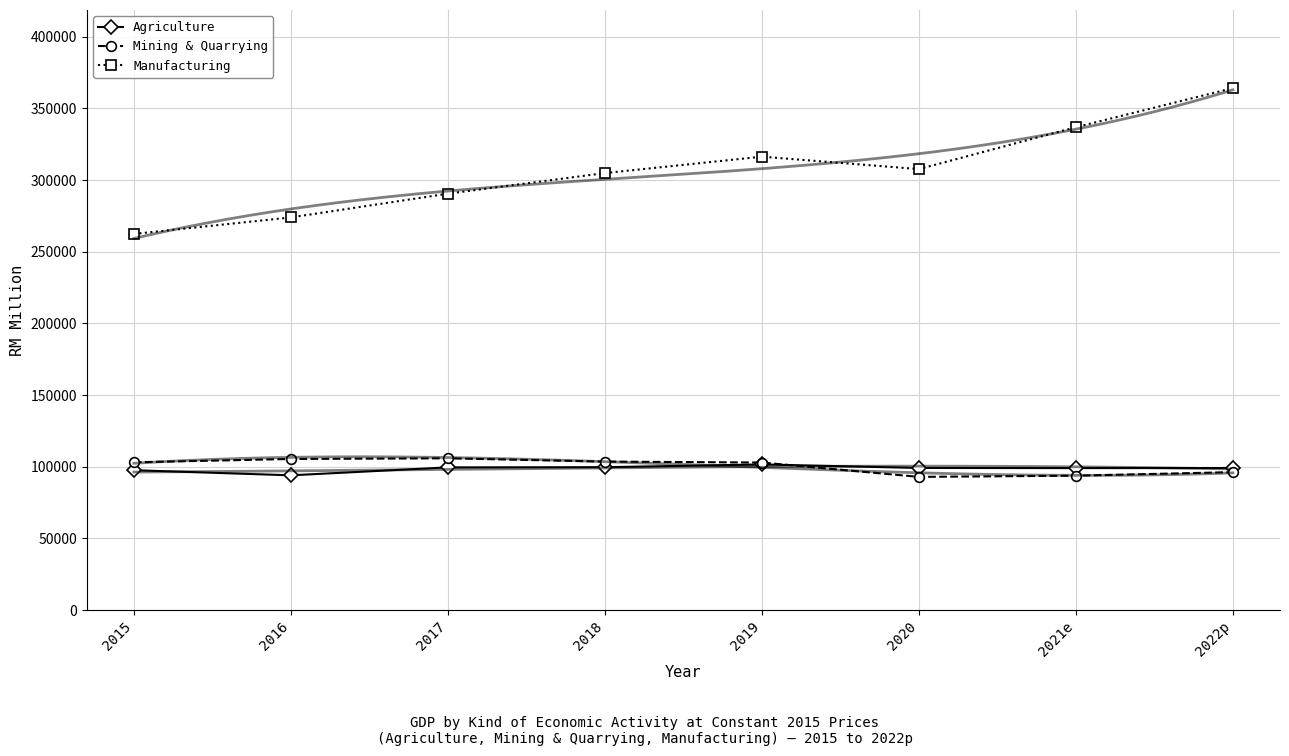

Between 2017 and 2020, which is larger?

2017